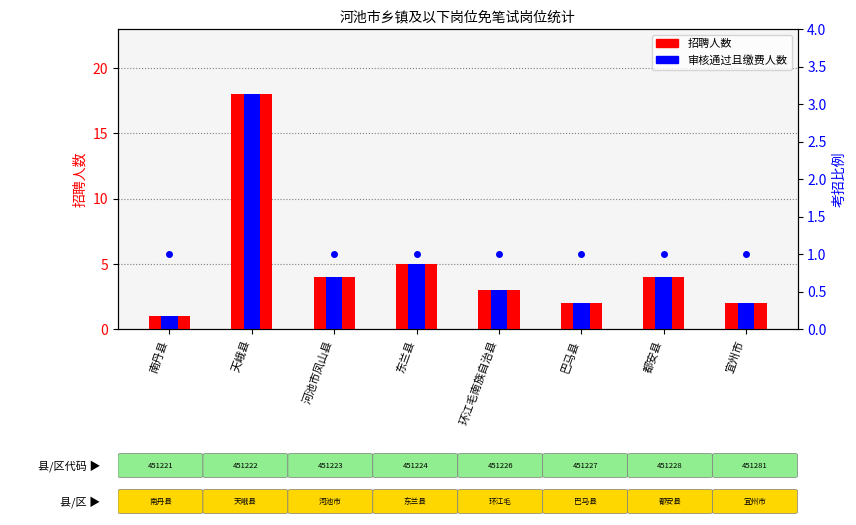

Reading left to right, transcribe all the data shown in this chart.

招聘人数: 南丹县=1	天峨县=18	河池市凤山县=4	东兰县=5	环江毛南族自治县=3	巴马县=2	都安县=4	宜州市=2
审核通过且缴费人数: 南丹县=1	天峨县=18	河池市凤山县=4	东兰县=5	环江毛南族自治县=3	巴马县=2	都安县=4	宜州市=2
考招比例: 南丹县=1	天峨县=1	河池市凤山县=1	东兰县=1	环江毛南族自治县=1	巴马县=1	都安县=1	宜州市=1